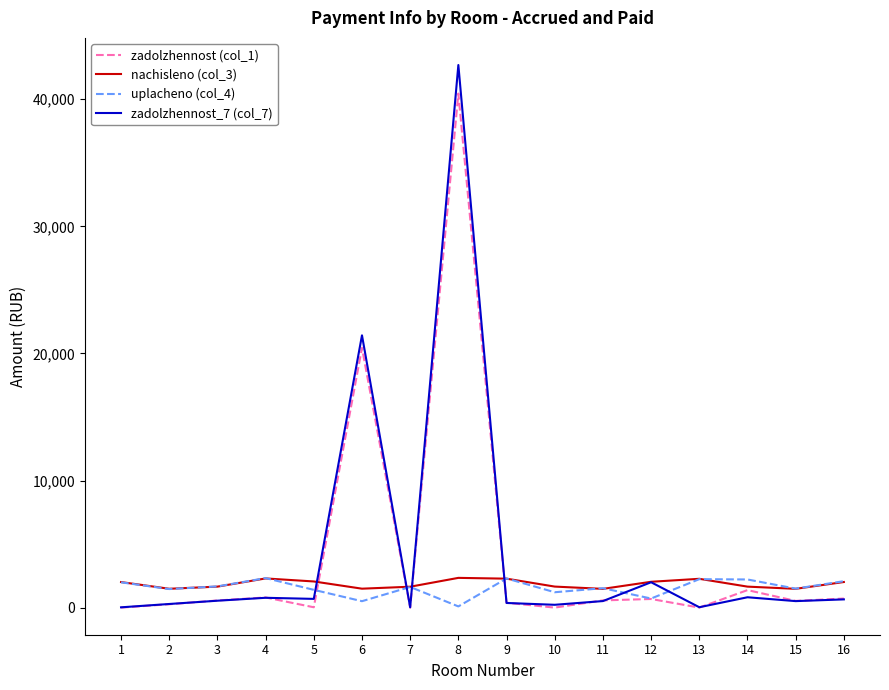

Which series has the widest spread of values?

zadolzhennost_7 (col_7)